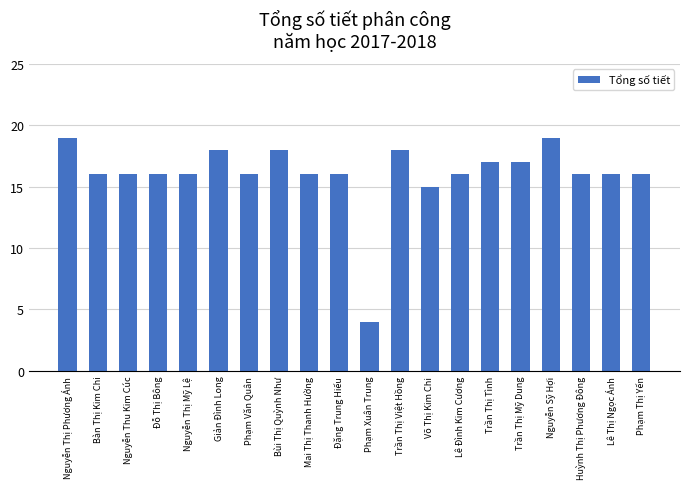

What is the difference between the second highest and second lowest values?

4